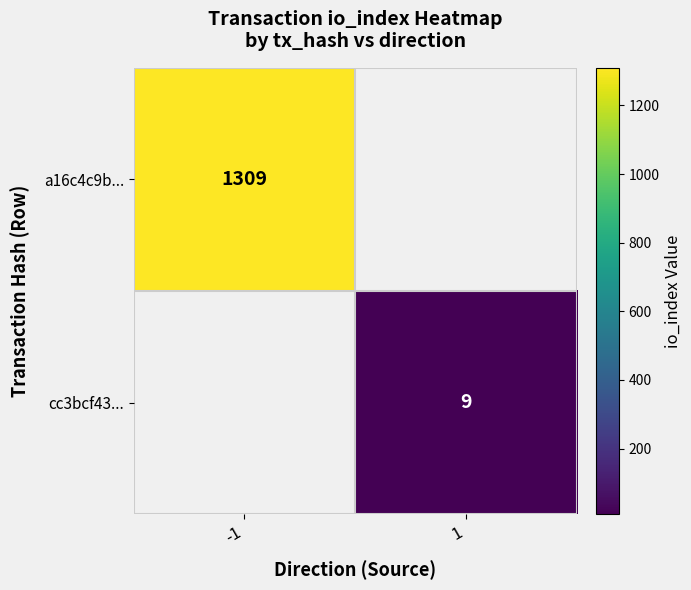

Which has a higher value, 1 or -1?

-1